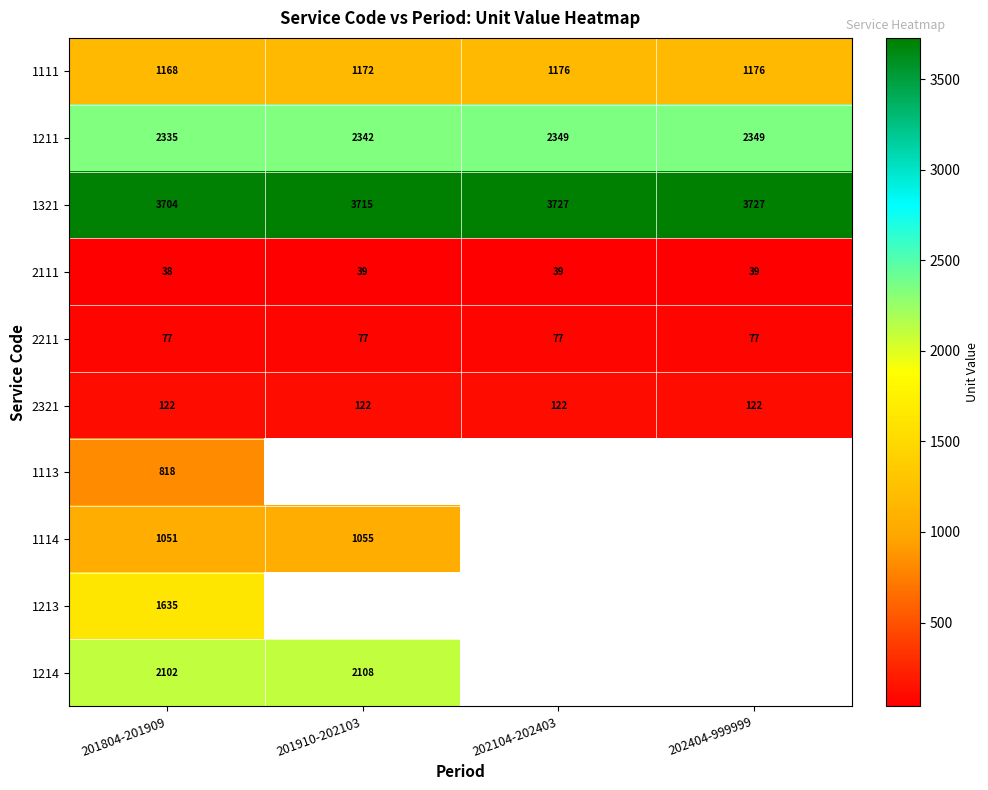

Which label corresponds to the smallest value in the chart?

201804-201909